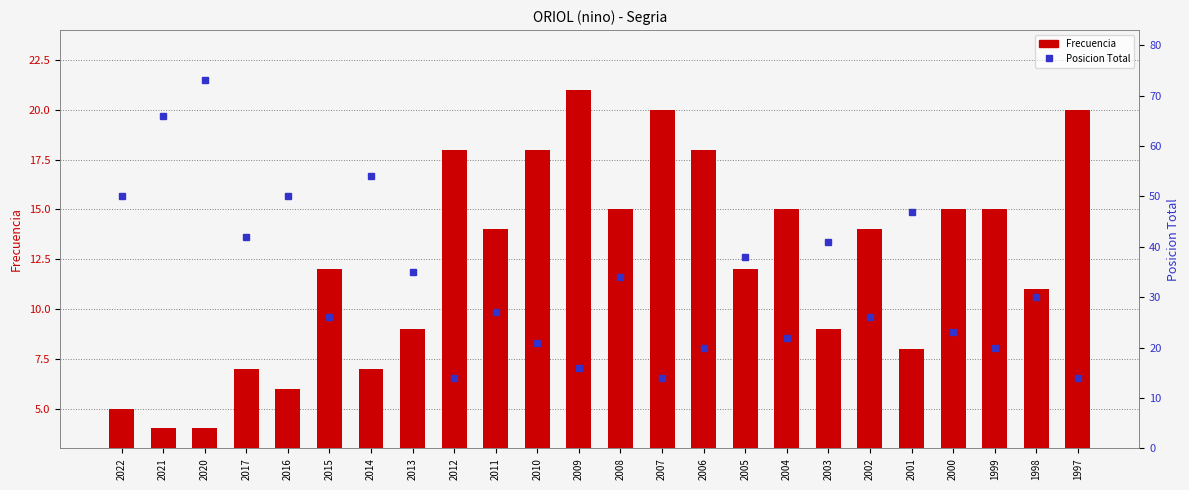

Between 2014 and 2010, which is larger?

2010